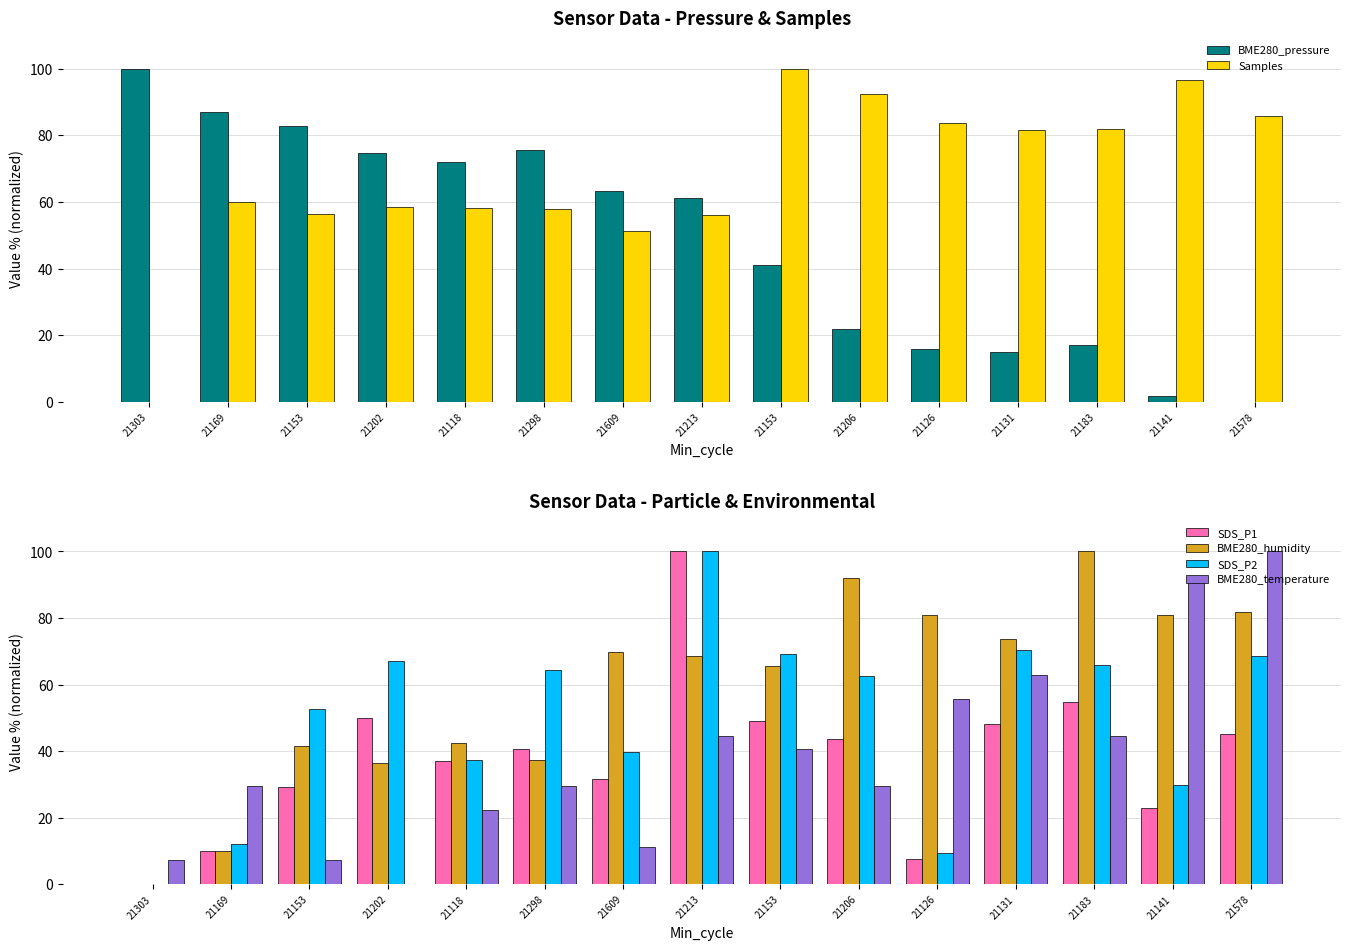

The value of BME280_humidity at 21303 is 55.3. True or false?

False